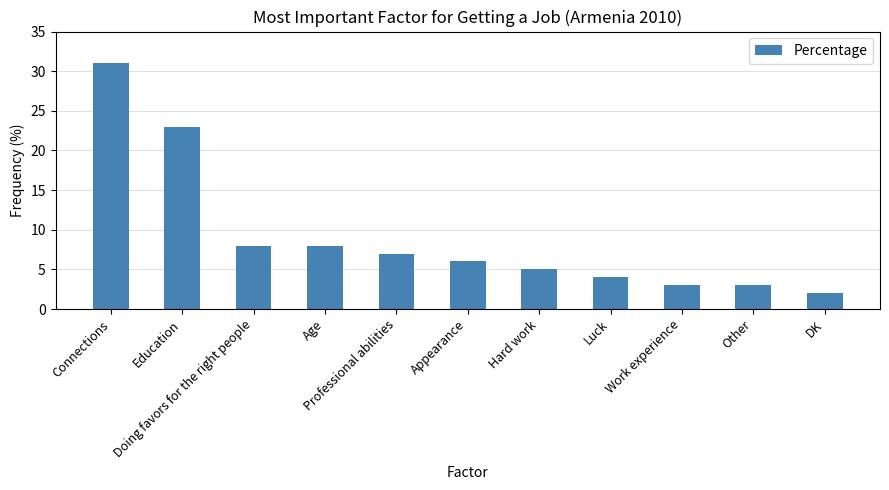

Reading left to right, transcribe all the data shown in this chart.

31	23	8	8	7	6	5	4	3	3	2